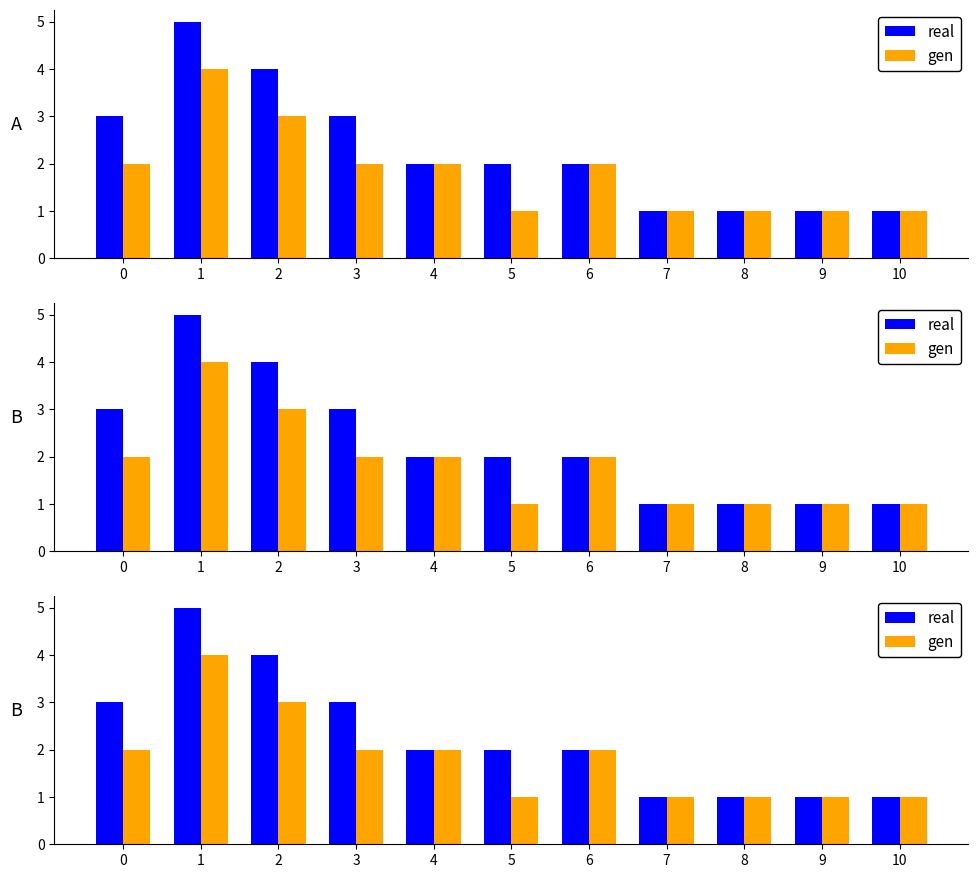

At which label does gen first exceed 2?

1